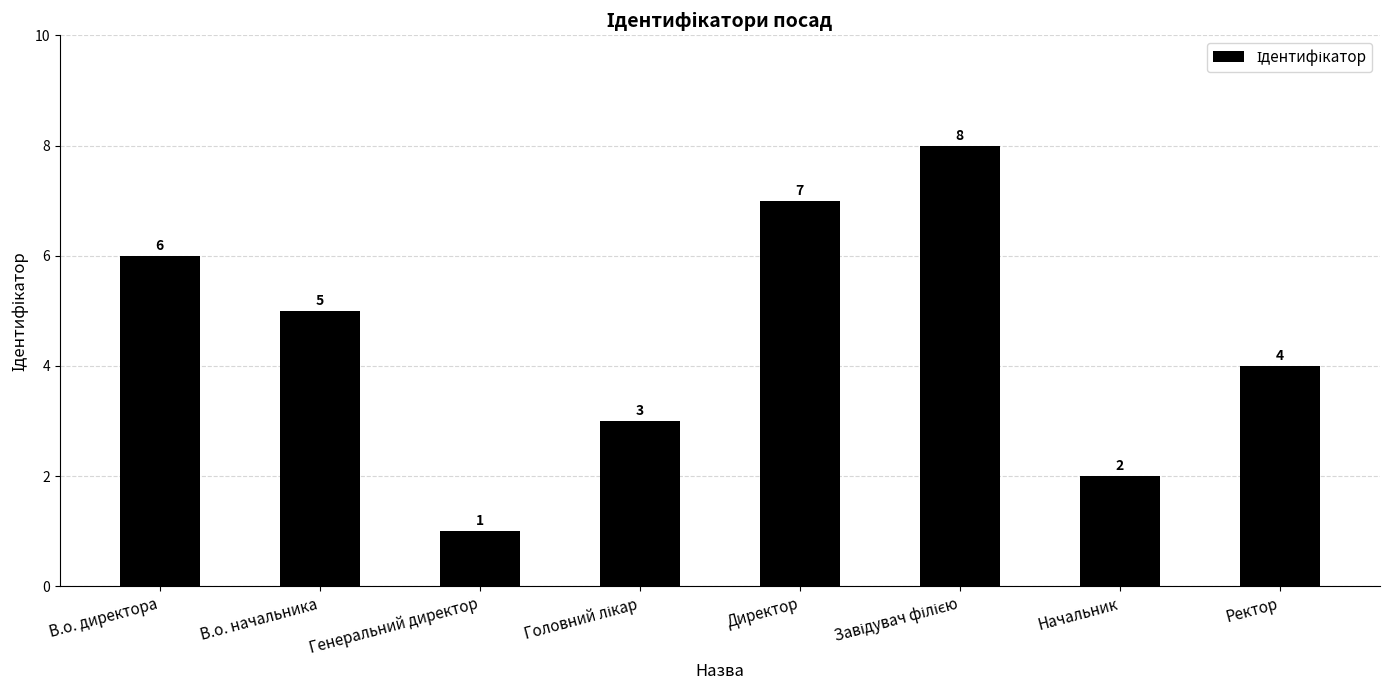

Reading left to right, extract all data points from this chart.

6	5	1	3	7	8	2	4